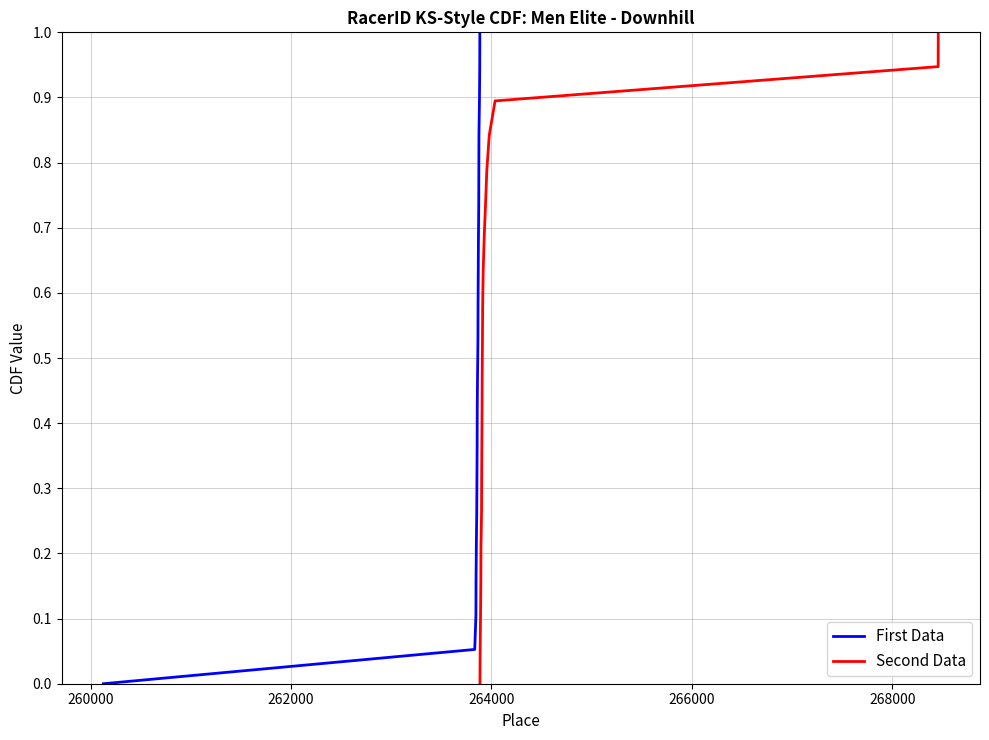

What is the value of the First Data point at the 8th from the left?

0.4